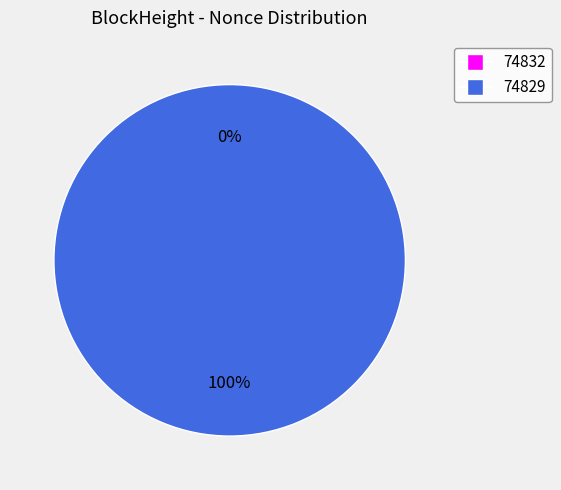

To the nearest percent, what is the difference between the 74829 and 74832 slice percentages?

100%